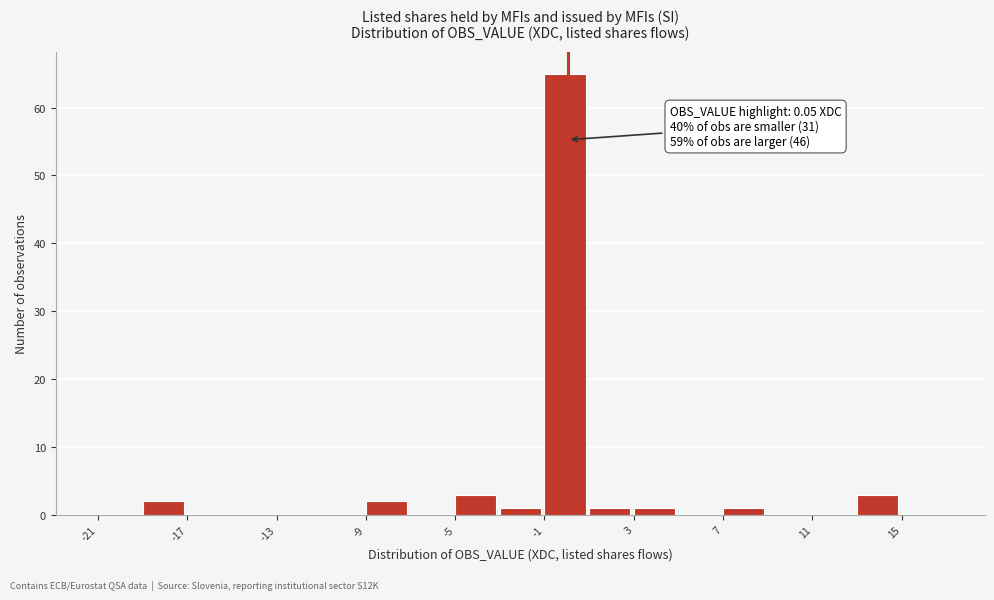

Over which range of the x-axis is the bar tallest?

-1 to 1